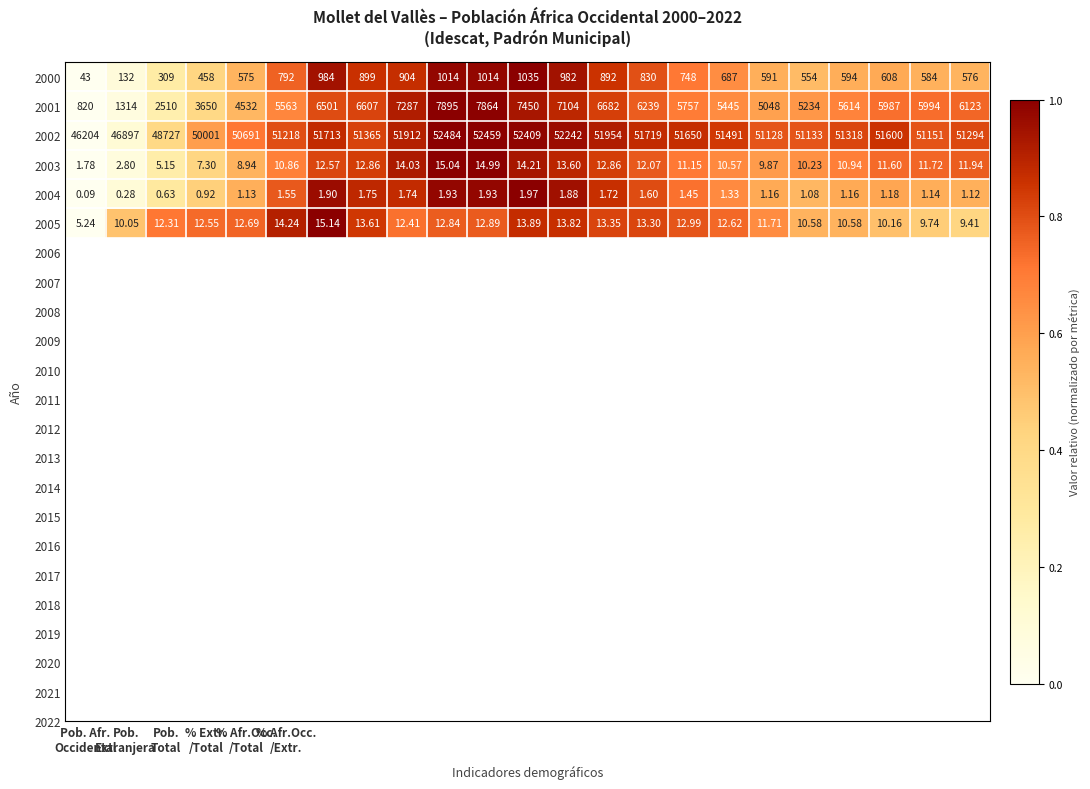

Count the number of categories in the chart.

23